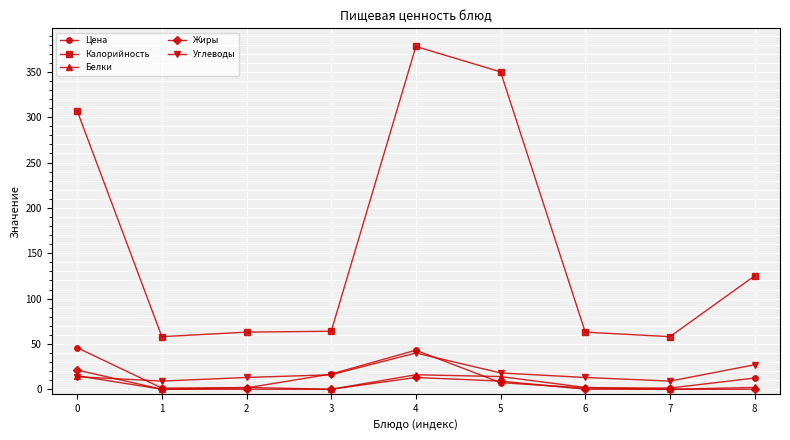

How many data points in Углеводы are less than 13?

2